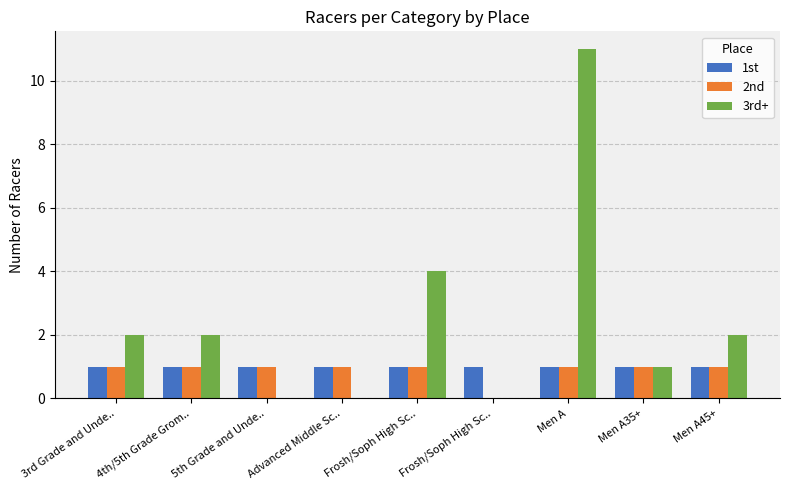

List the series in order of their peak value, highest first.

3rd+, 1st, 2nd